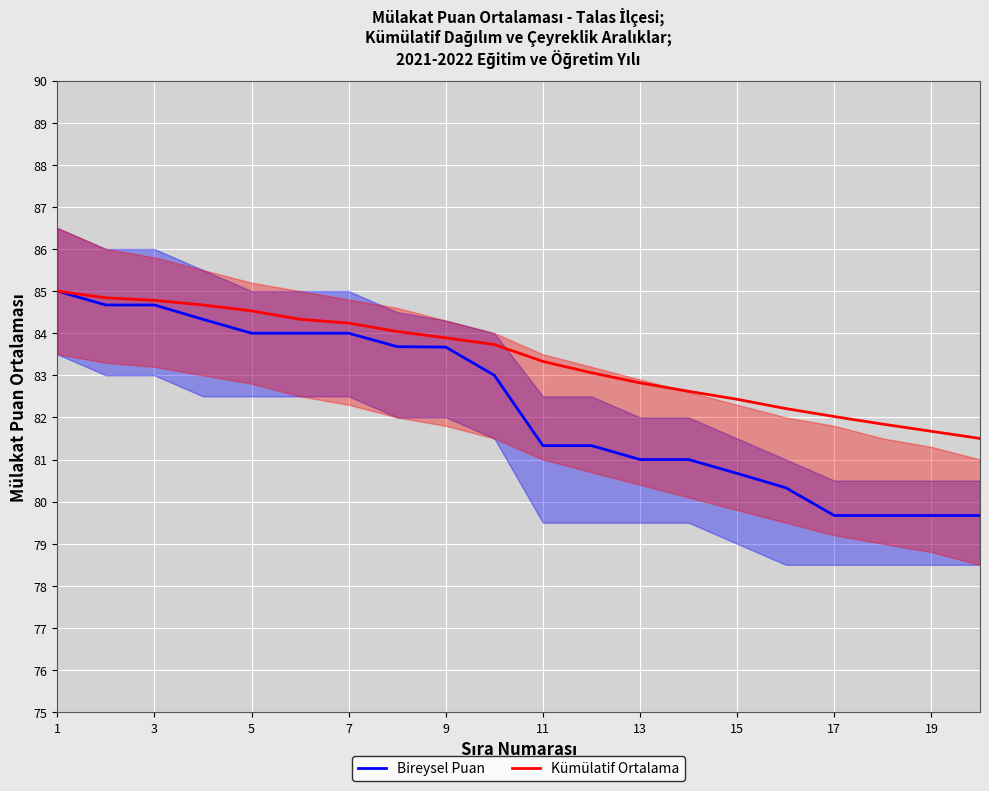

At which label does Kümülatif Ortalama reach its peak?

1